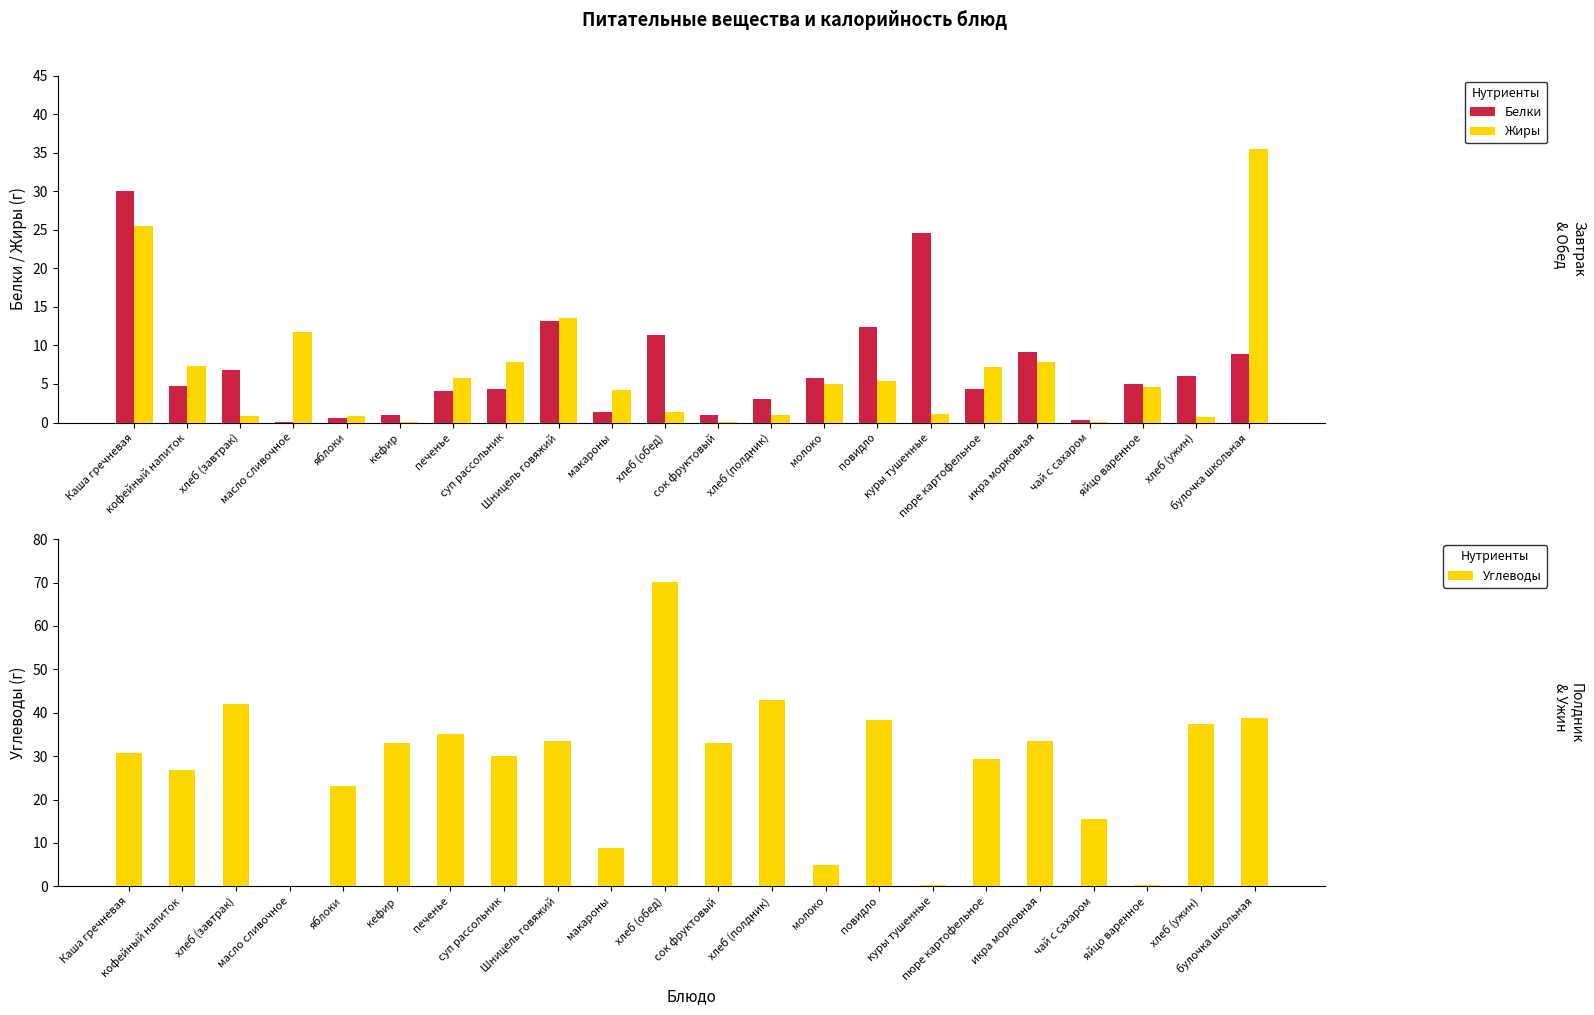

The Углеводы series shows 33.6 at Шницель говяжий. True or false?

True